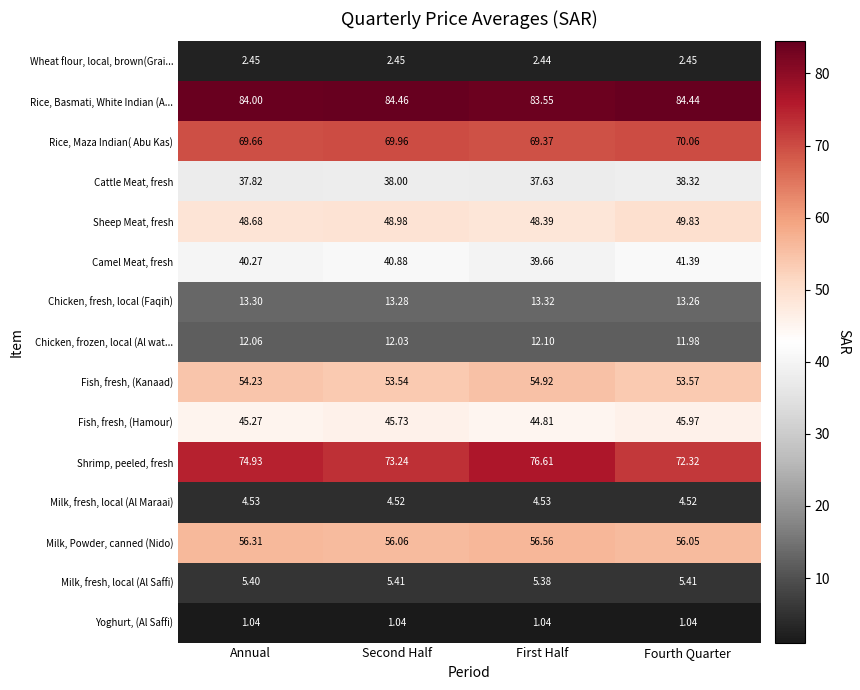

Is the value of Fish, fresh, (Hamour) at Annual greater than the value of Milk, fresh, local (Al Saffi) at First Half?

Yes